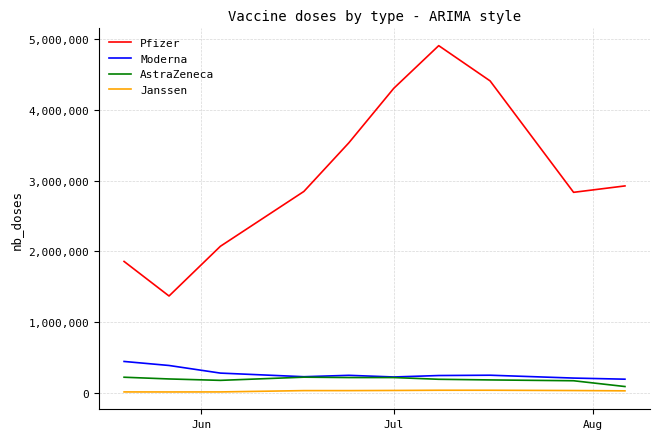

What is the average value of the Pfizer series?

3108133